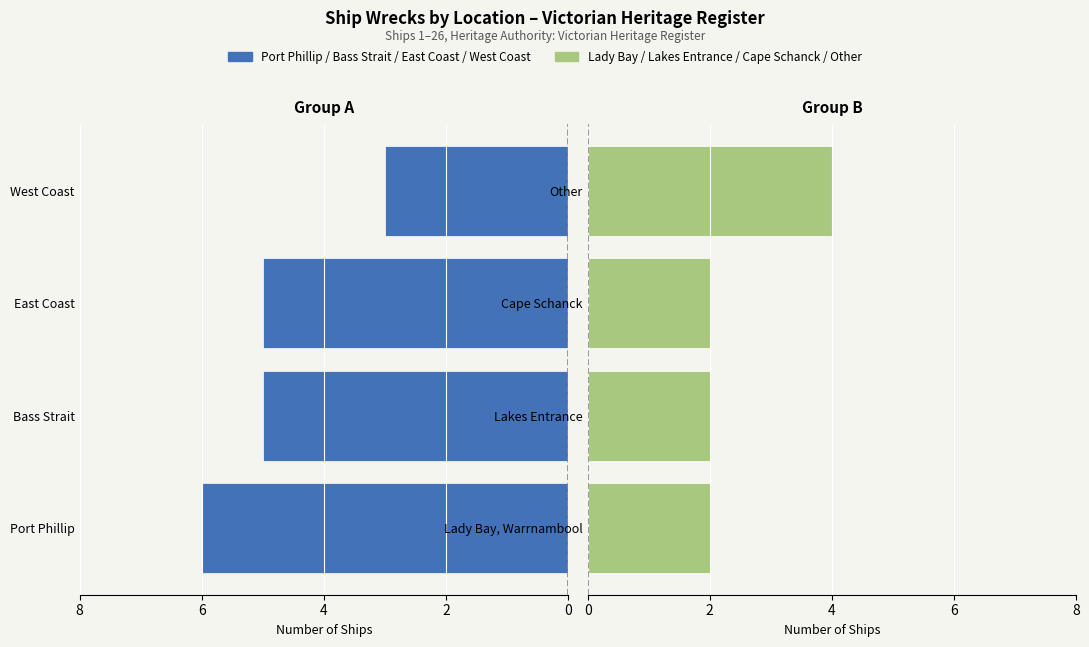

What is the difference between the maximum and minimum values in the Warrnambool / Lakes Entrance / Cape Schanck / Other series?

2